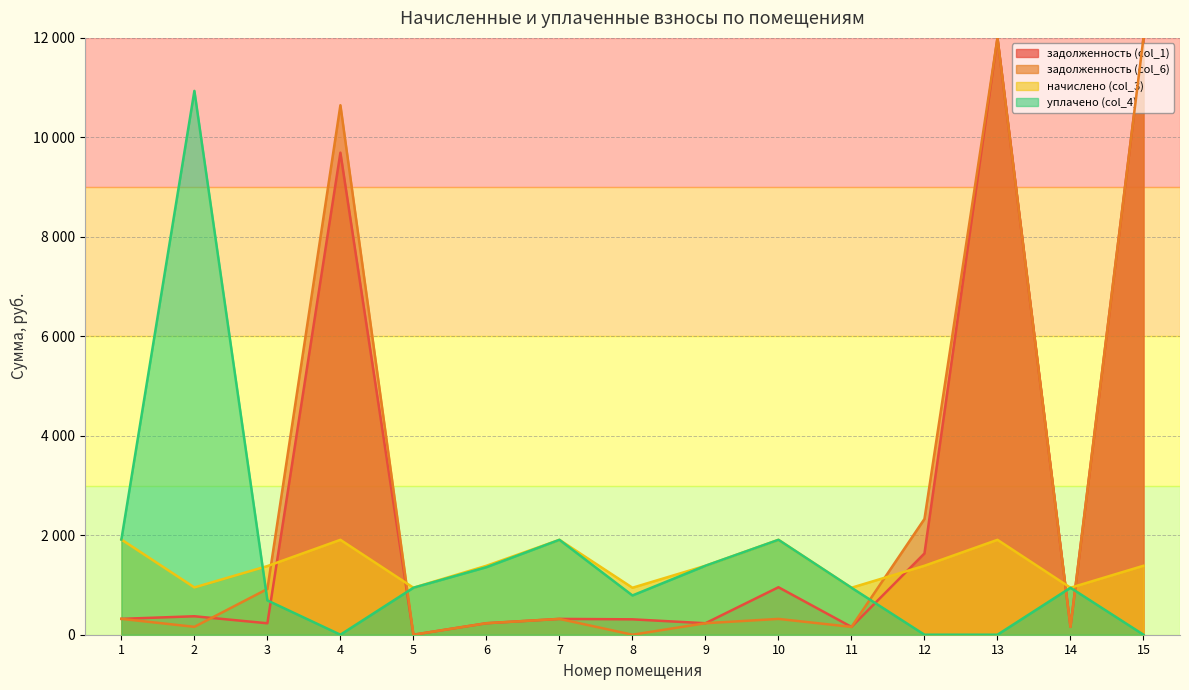

True or false: начислено (col_3) and уплачено (col_4) cross at least once.

True